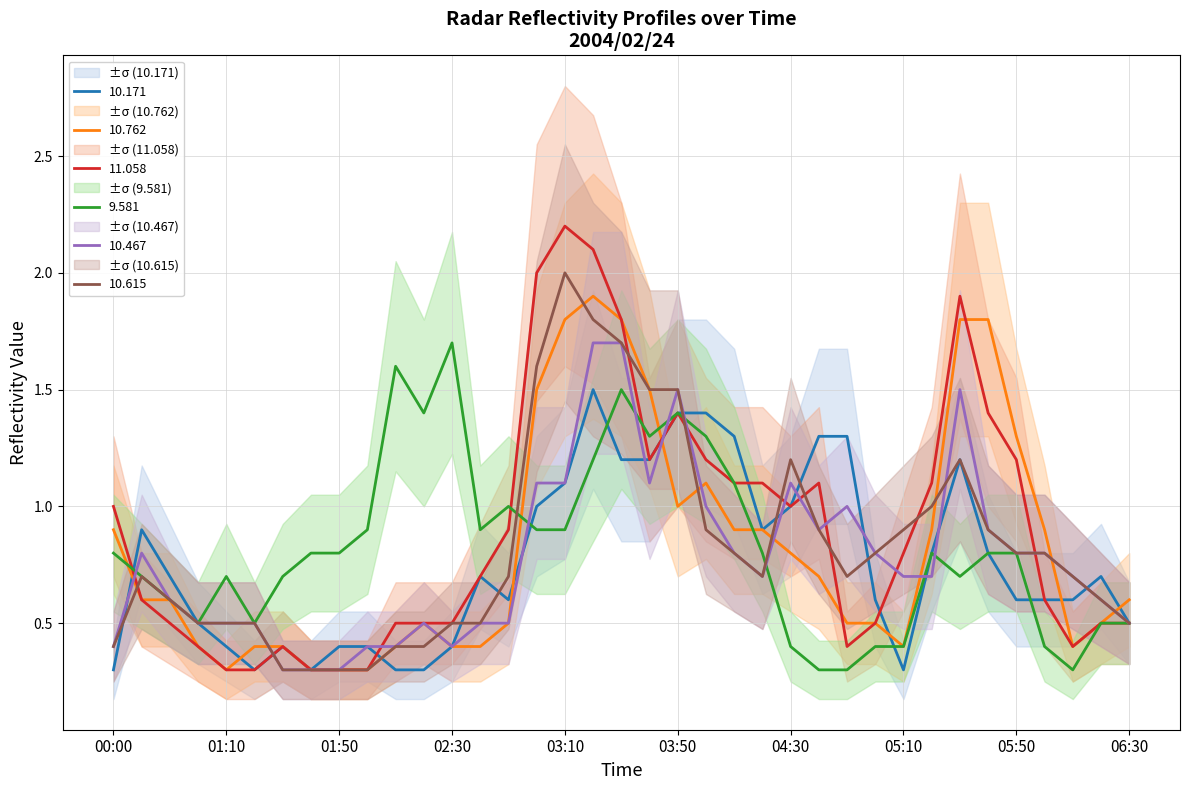

True or false: 11.058 and 9.581 intersect in this chart.

True